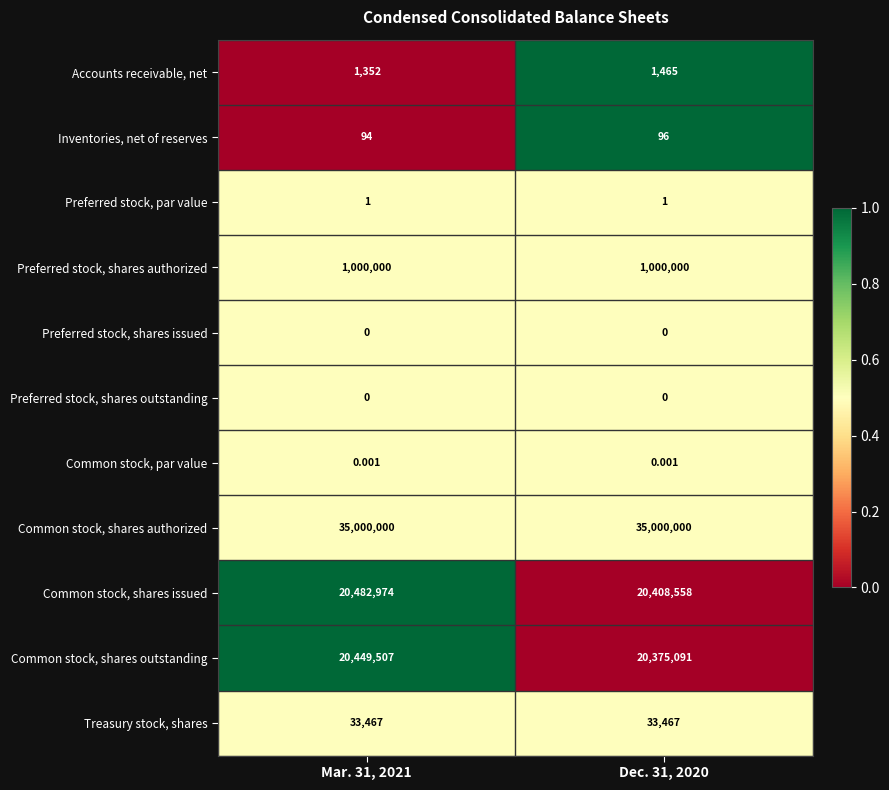

Which series has the largest total across all categories?

Common stock, shares authorized